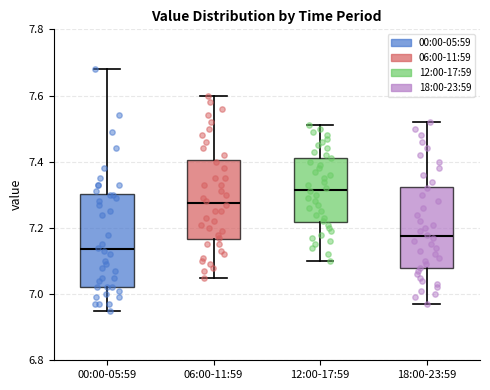

Reading left to right, transcribe this box plot: for each box, give where its median line is, the range the box spans, and where its two whiskers end, as read against the y-axis. The values are not printed on the chart, so give them approximately, as read against the axis.

00:00-05:59: median 7.14, box 7.02 to 7.30, whiskers 6.96 to 7.68
06:00-11:59: median 7.28, box 7.16 to 7.40, whiskers 7.06 to 7.60
12:00-17:59: median 7.32, box 7.22 to 7.42, whiskers 7.10 to 7.52
18:00-23:59: median 7.18, box 7.08 to 7.32, whiskers 6.98 to 7.52